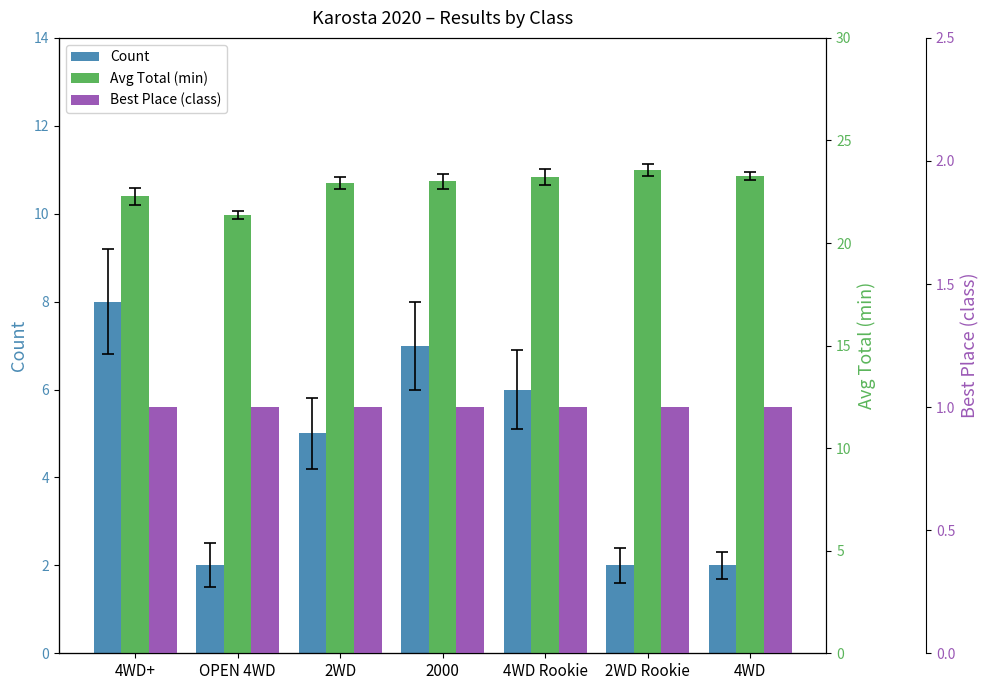

What is the total value across all series at 2000?

31.0